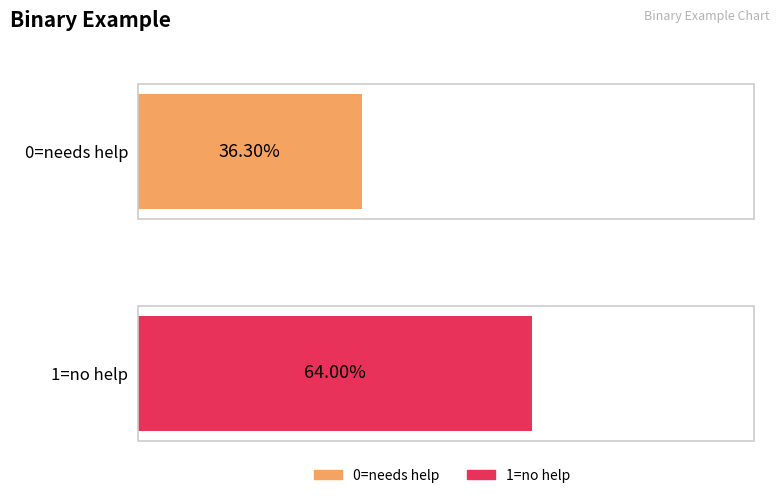

Does the chart contain any negative values?

No